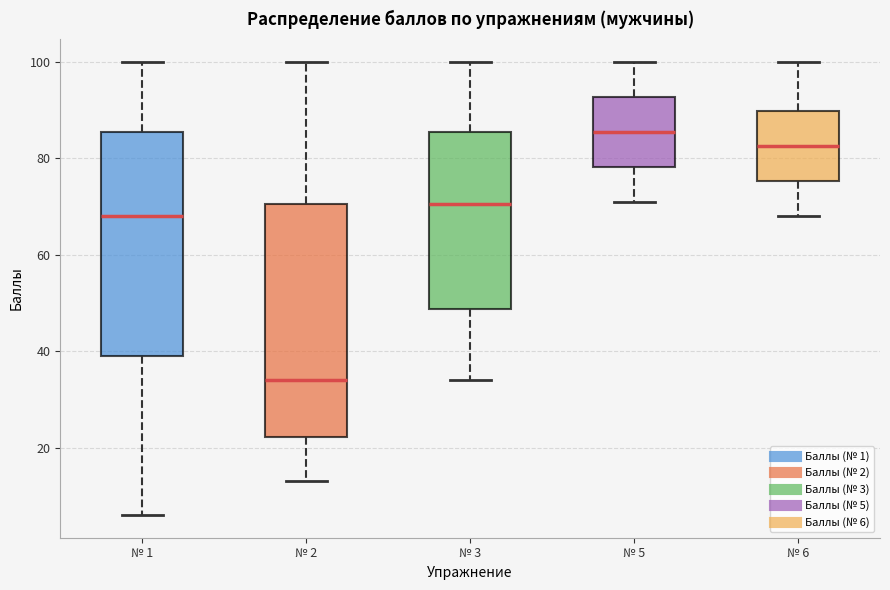

Reading left to right, transcribe this box plot: for each box, give where its median line is, the range the box spans, and where its two whiskers end, as read against the y-axis. The values are not printed on the chart, so give them approximately, as read against the axis.

№ 1: median 68, box 40 to 86, whiskers 6 to 100
№ 2: median 34, box 22 to 70, whiskers 14 to 100
№ 3: median 70, box 48 to 86, whiskers 34 to 100
№ 5: median 86, box 78 to 92, whiskers 72 to 100
№ 6: median 82, box 76 to 90, whiskers 68 to 100